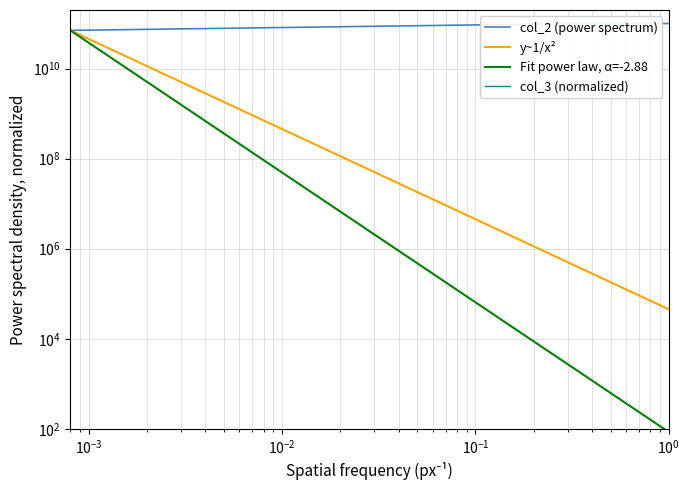

How many data points in col_3 are less than 599672338477?

2